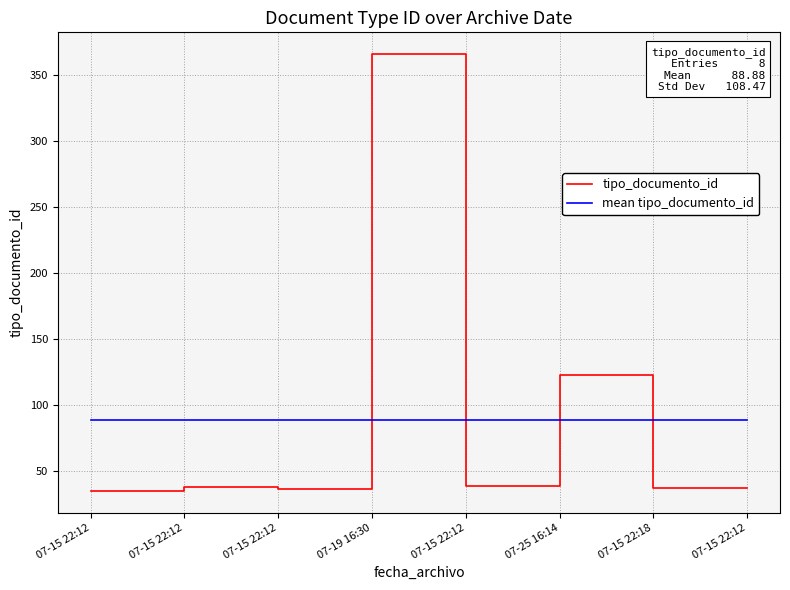

True or false: mean tipo_documento_id has more than 2 points higher than both neighbors.

False